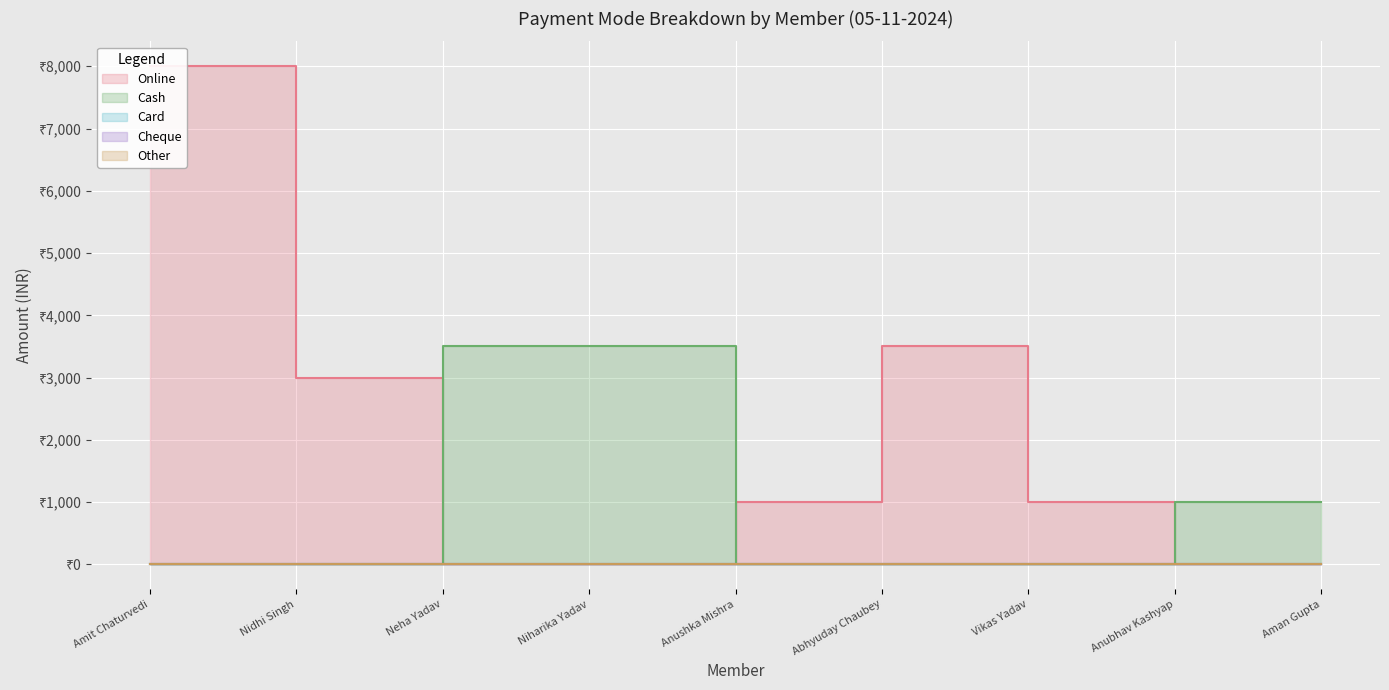

What is the sum of the Online values at Nidhi Singh and Amit Chaturvedi?

11000